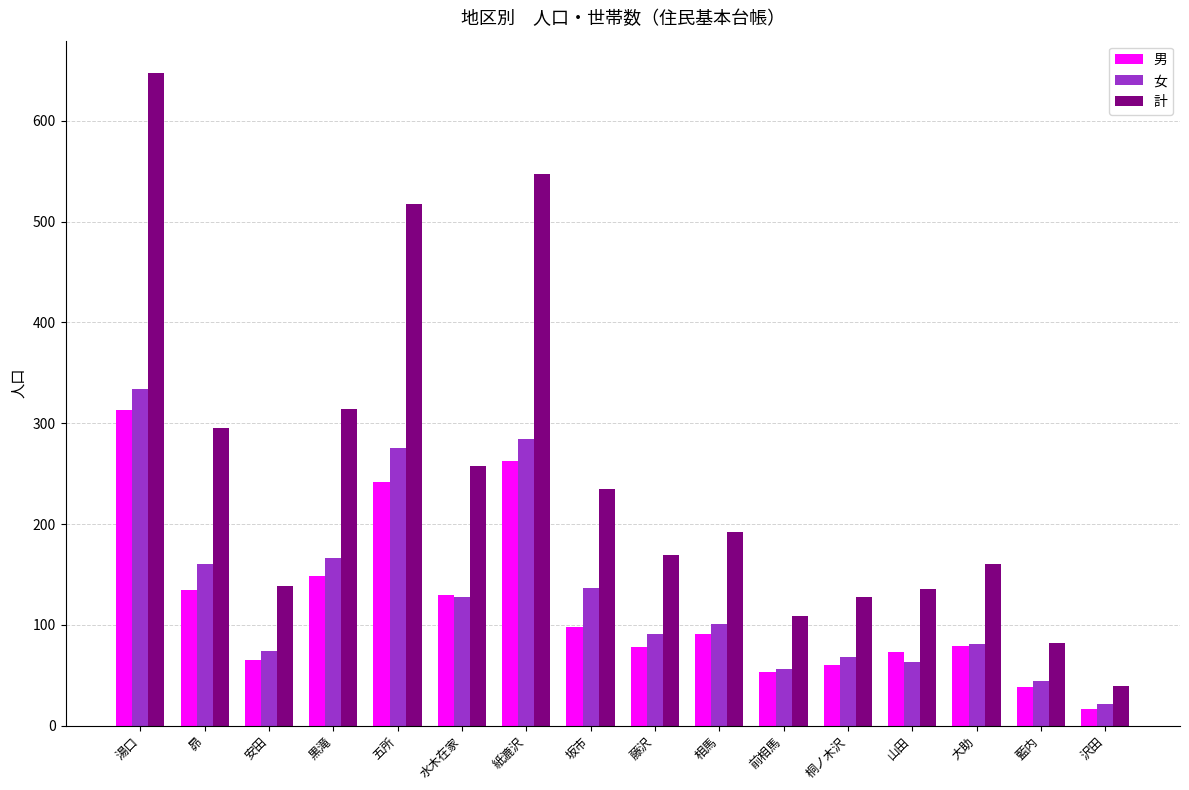

Which series has the largest range (max minus min)?

計